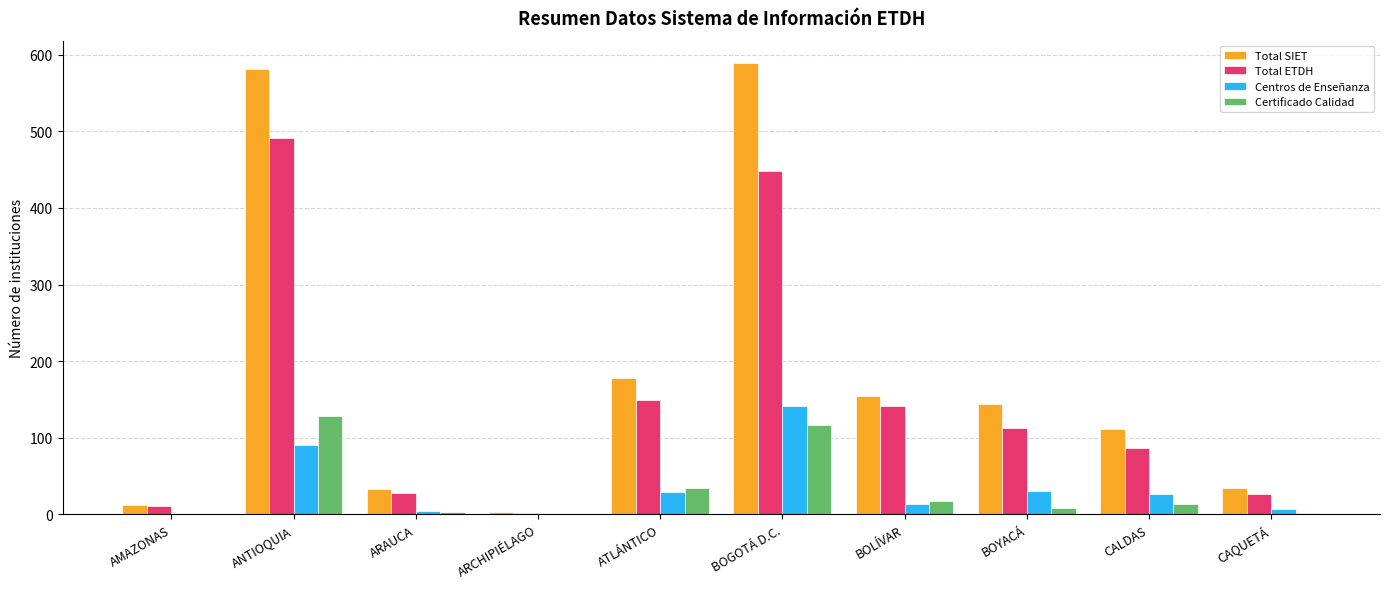

How many data points does each series have?

10